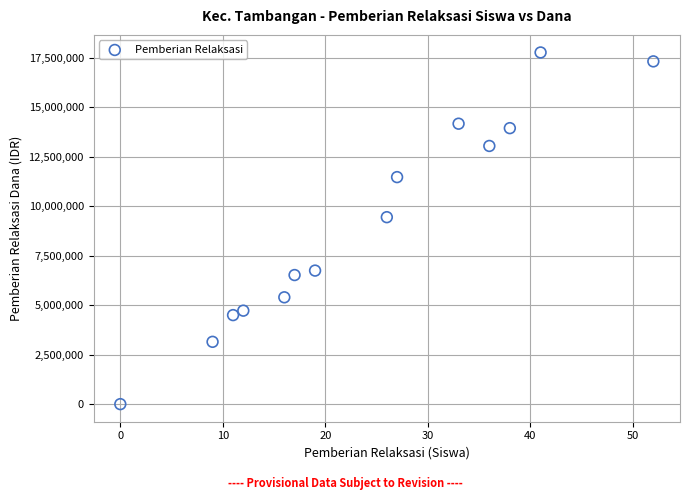

What Y value in the scatter plot is closest to 8887500?

9450000